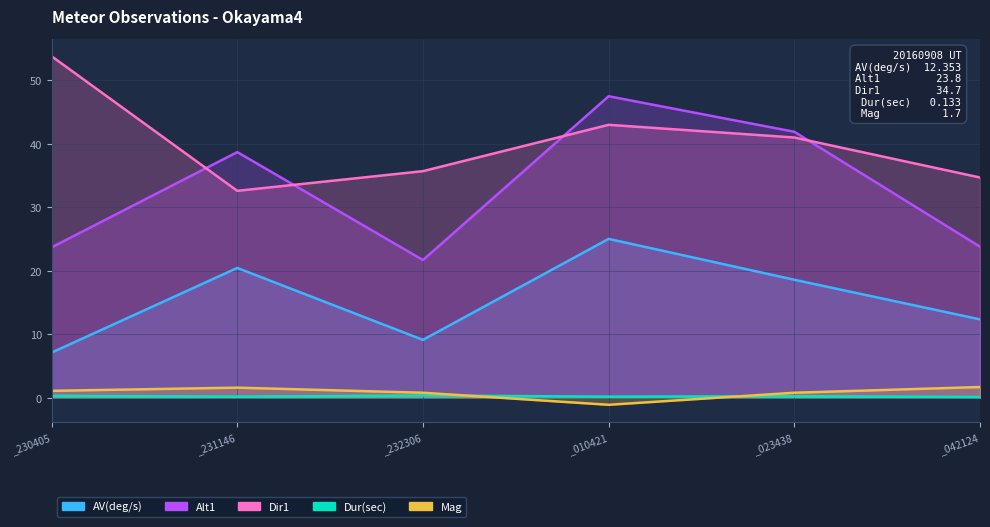

Where is the first local minimum for Alt1?

_232306